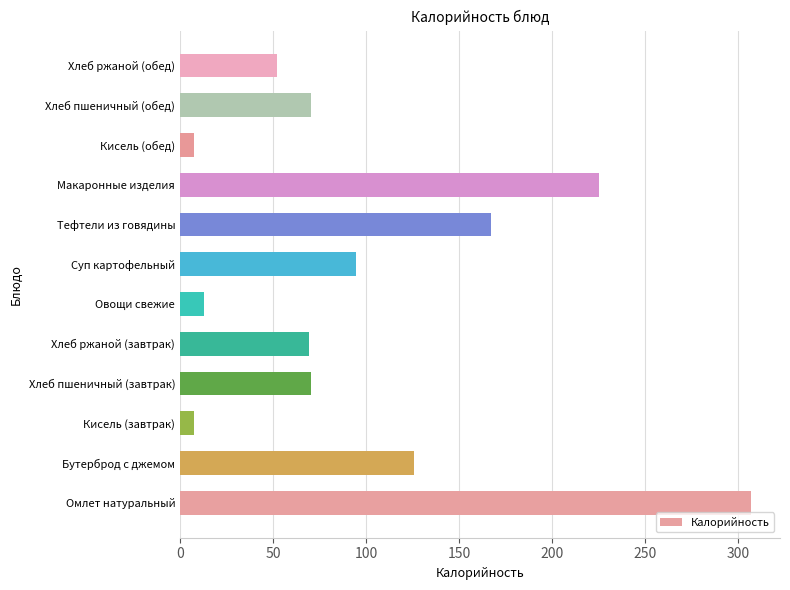

What is the difference between the second highest and minimum values?

217.5